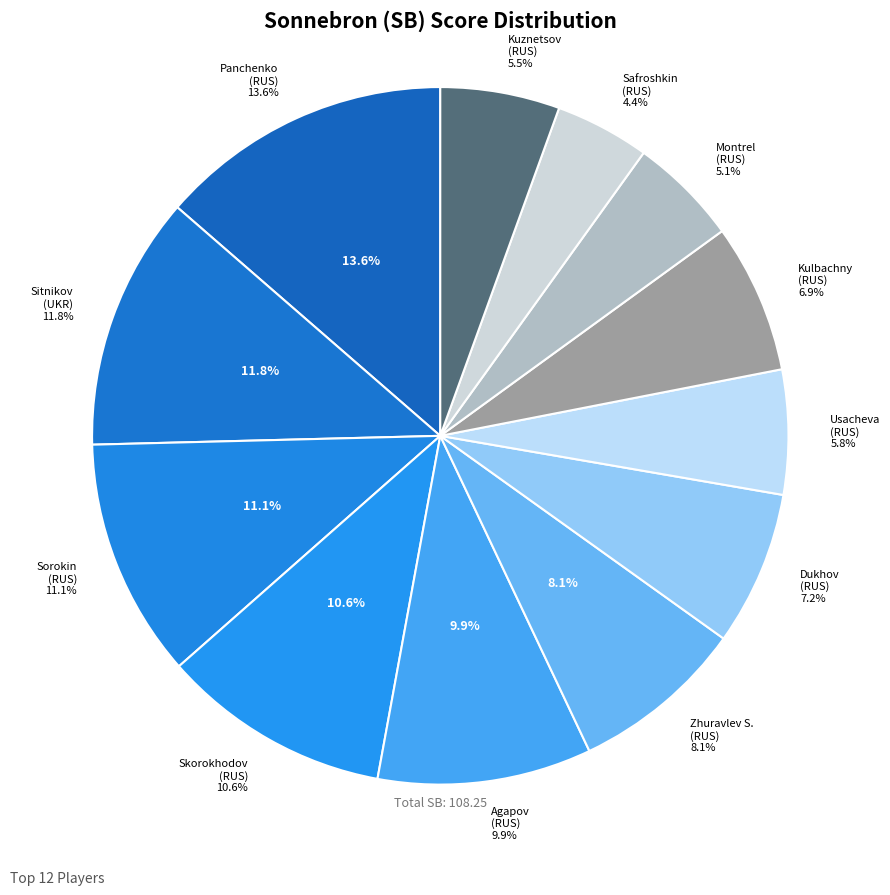

What is the ratio of the value at Kulbachny, Vladimir to the value at Zhuravlev, Stepan?

0.9